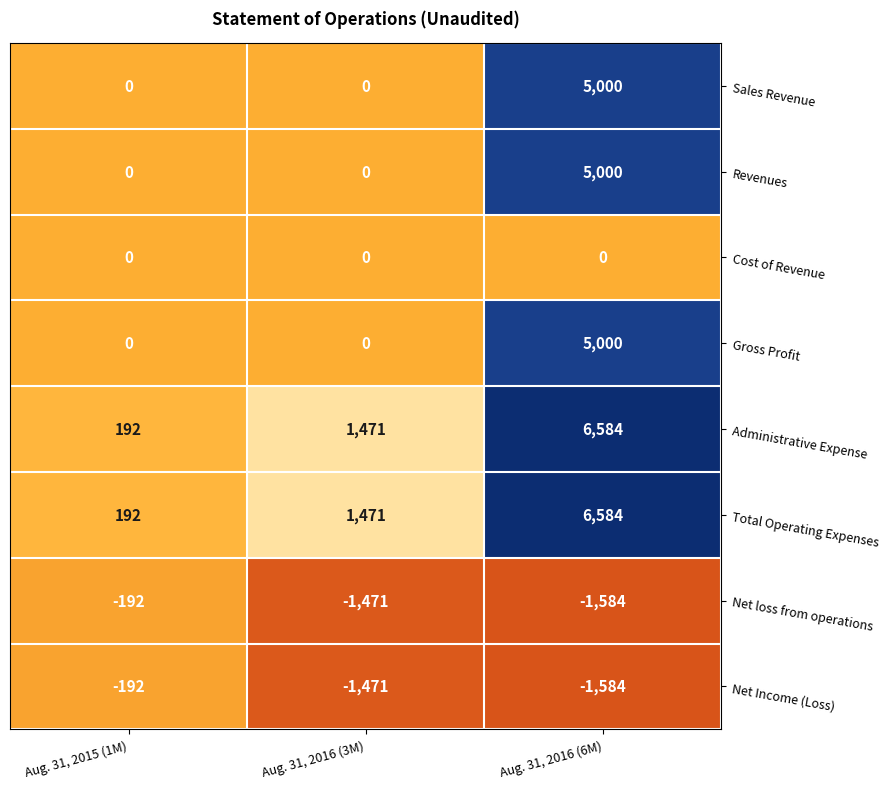

Which category has the lowest value across all series?

Aug. 31, 2016 (6M)